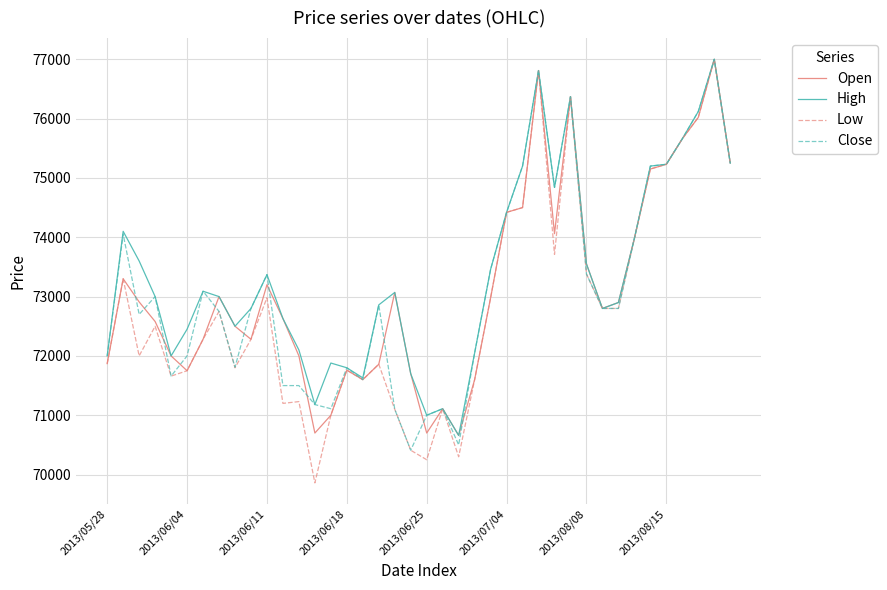

What is the lowest value of the High series?

70660